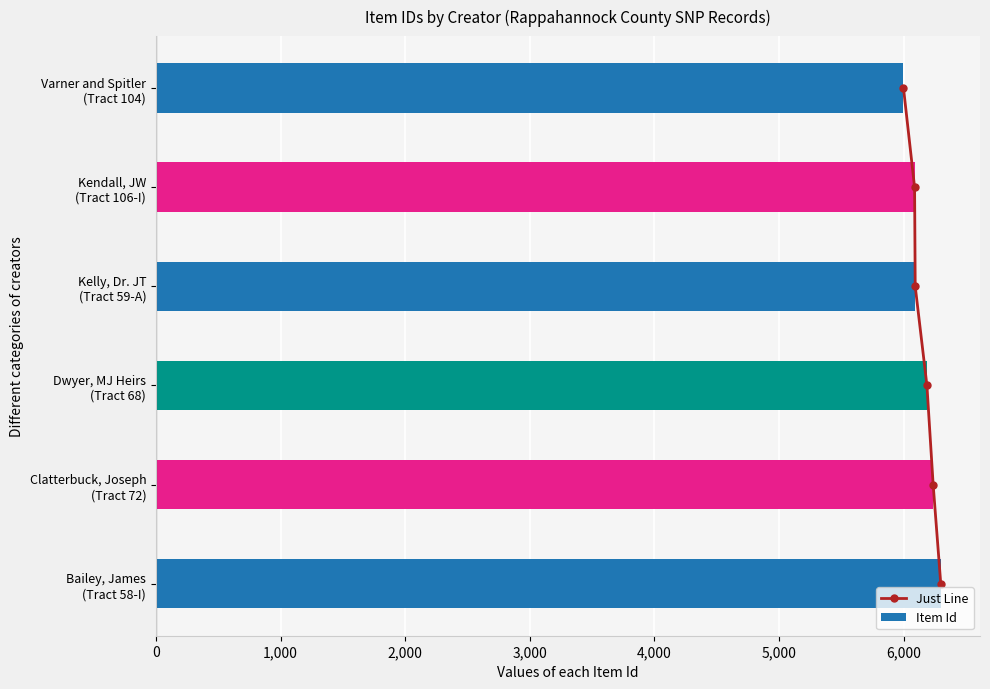

Reading left to right, list all the values displayed in this chart.

Just Line: 0	1	2	3	4	5
Item Id: 6298	6237	6187	6093	6088	5999